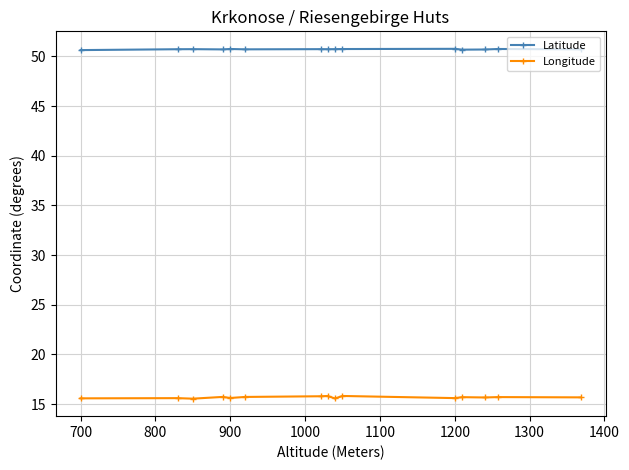

Which series has the largest range (max minus min)?

Longitude